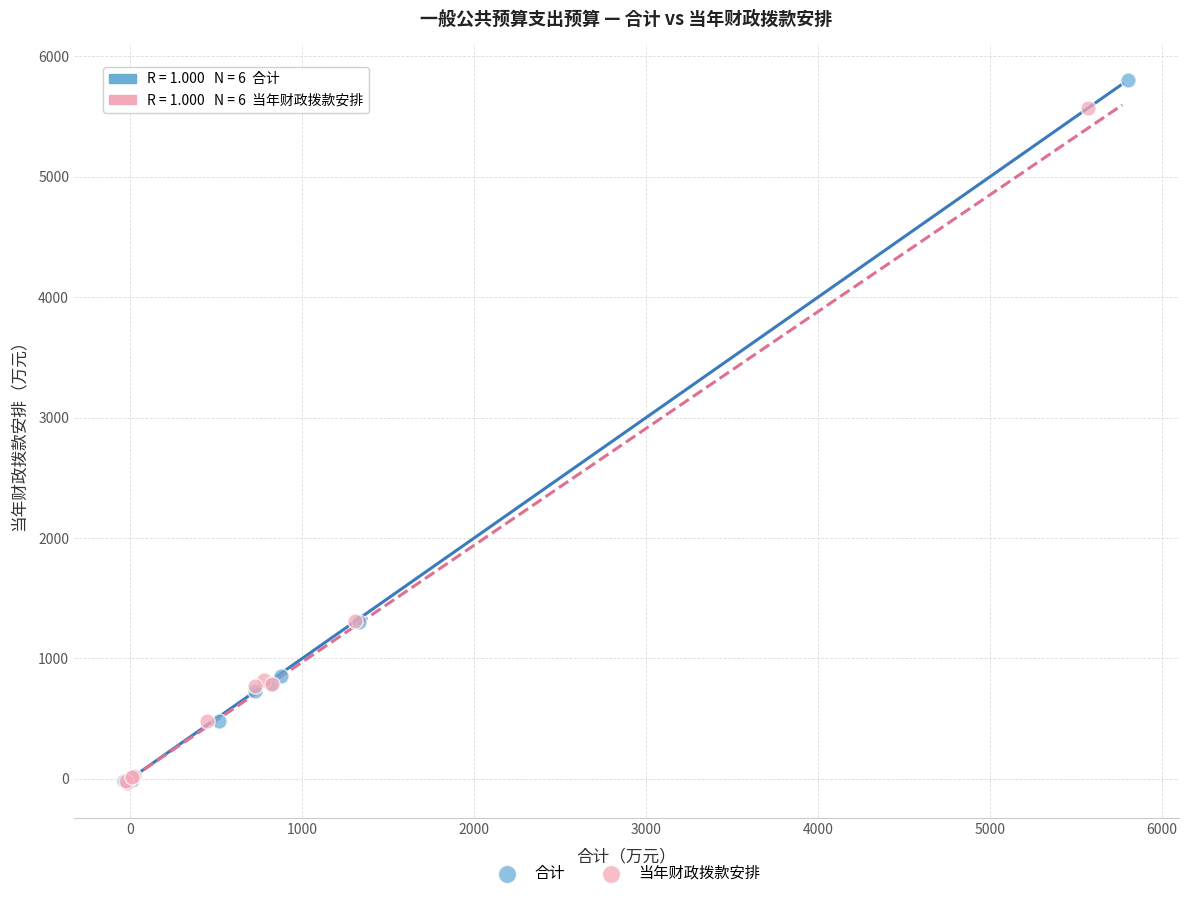

Which series has the widest spread of Y values?

合计